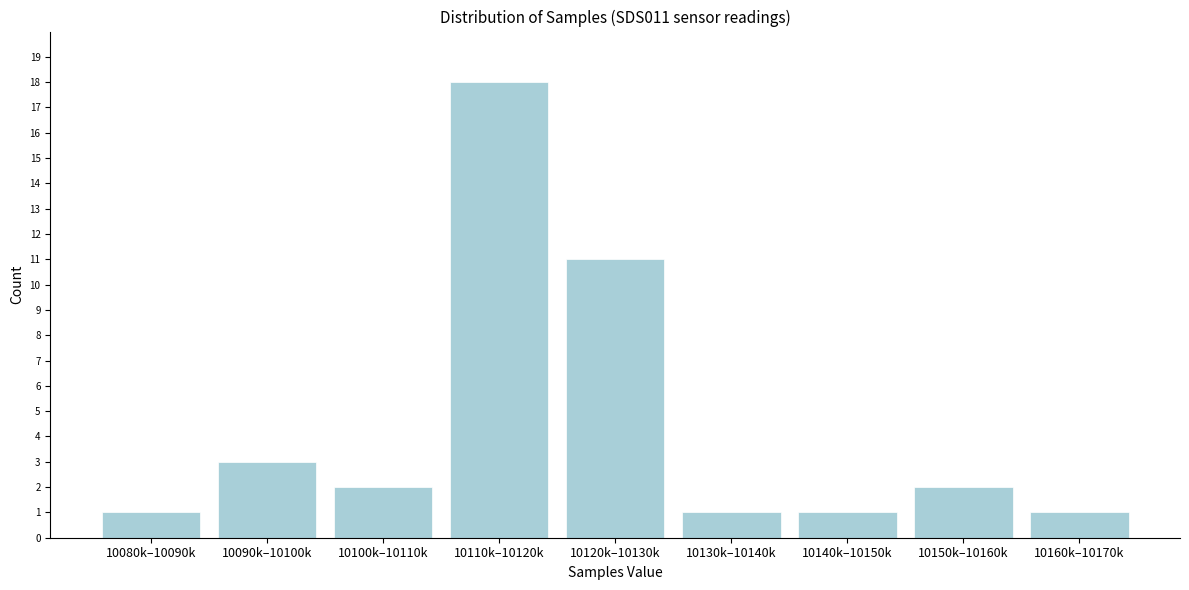

Reading left to right, transcribe all the data shown in this chart.

10080k–10090k=1	10090k–10100k=3	10100k–10110k=2	10110k–10120k=18	10120k–10130k=11	10130k–10140k=1	10140k–10150k=1	10150k–10160k=2	10160k–10170k=1